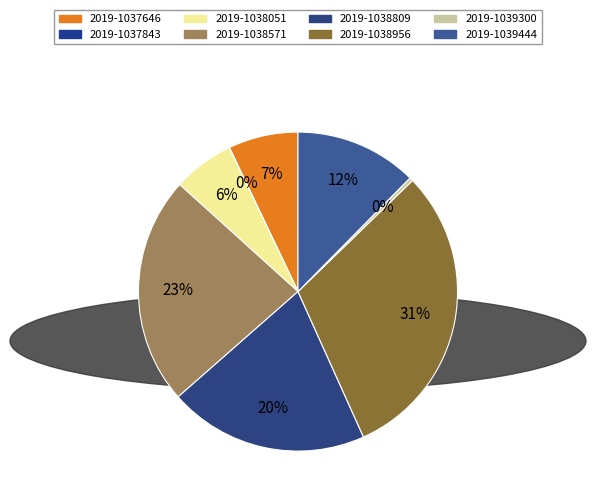

Is it true that 2019-1038051 is 6% of the pie?

True